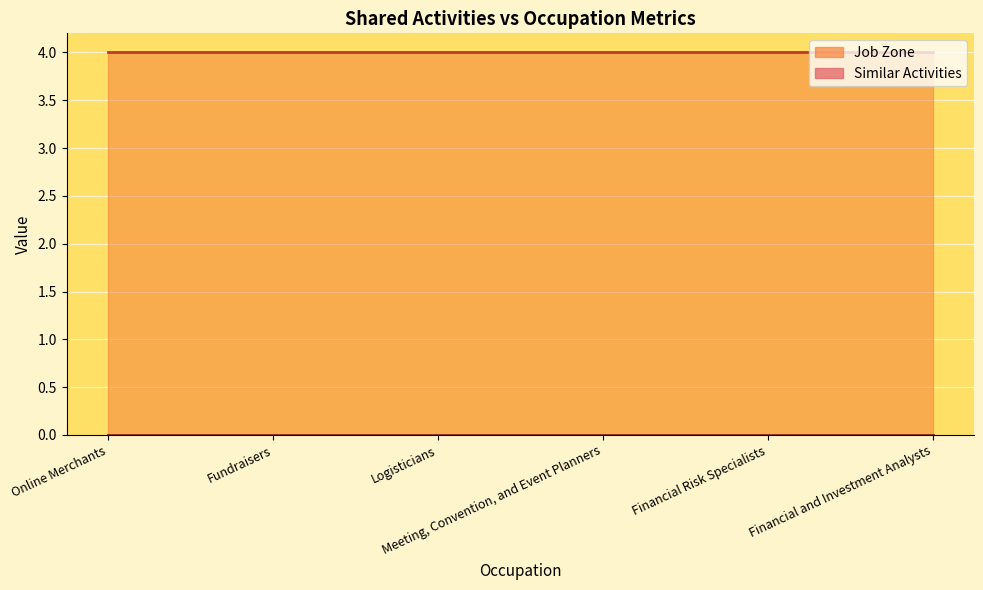

Which category has the lowest value in the Job Zone series?

Online Merchants